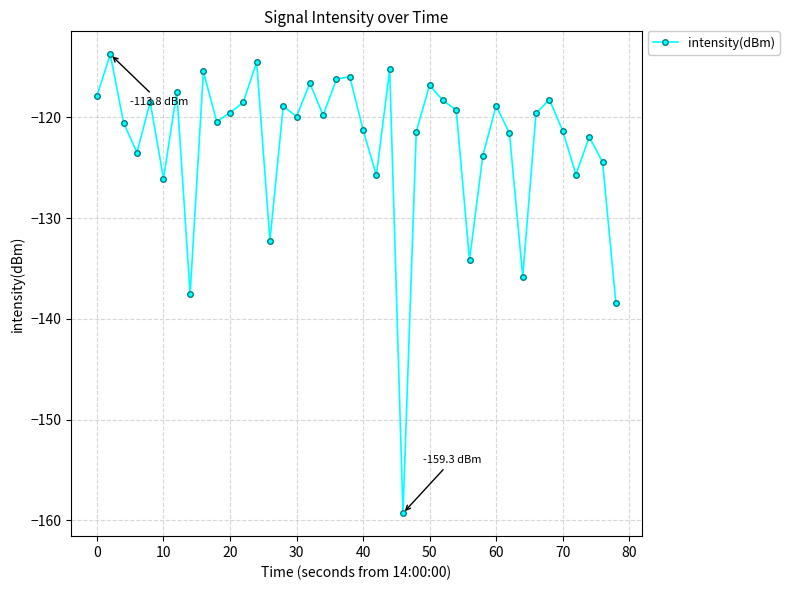

What is the maximum value shown in the chart?

-113.8